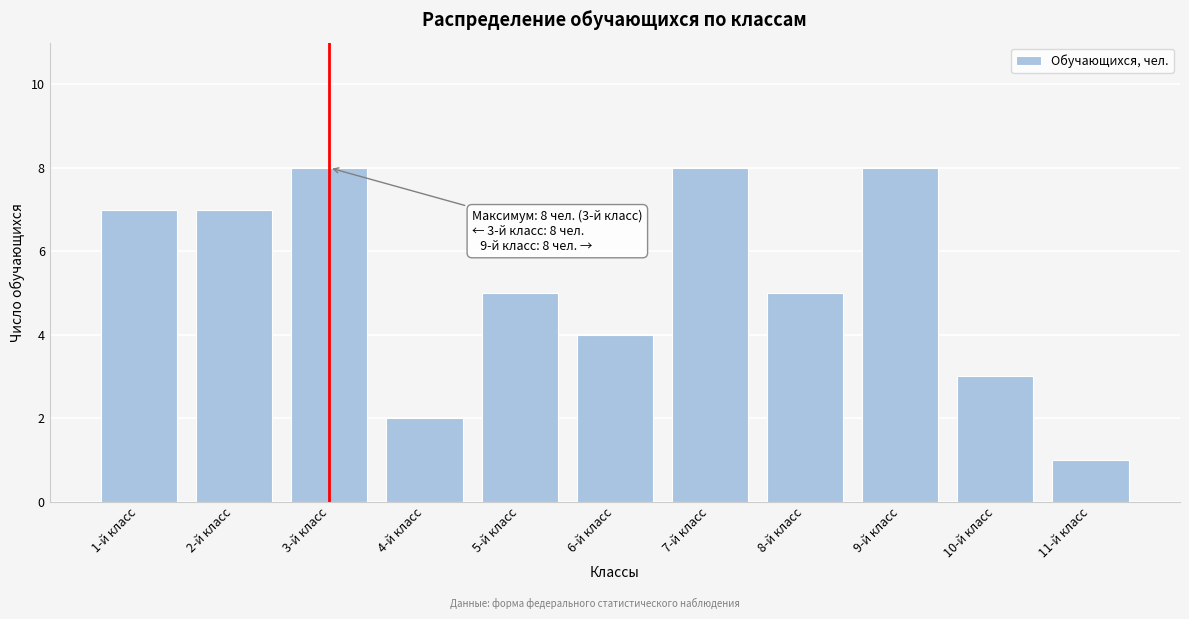

Reading left to right, transcribe all the data shown in this chart.

7	7	8	2	5	4	8	5	8	3	1